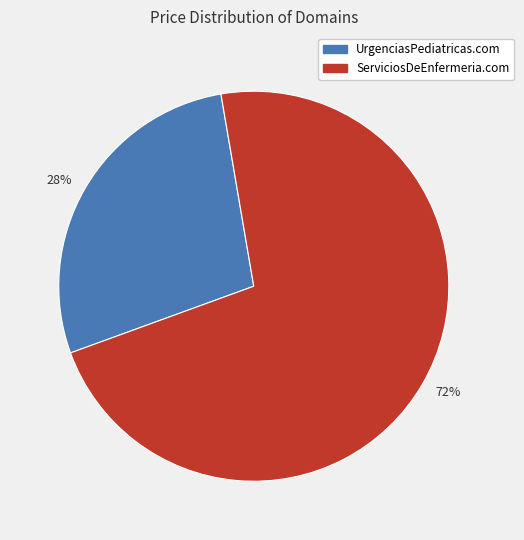

Rank the categories by value from lowest to highest.

28%, 72%